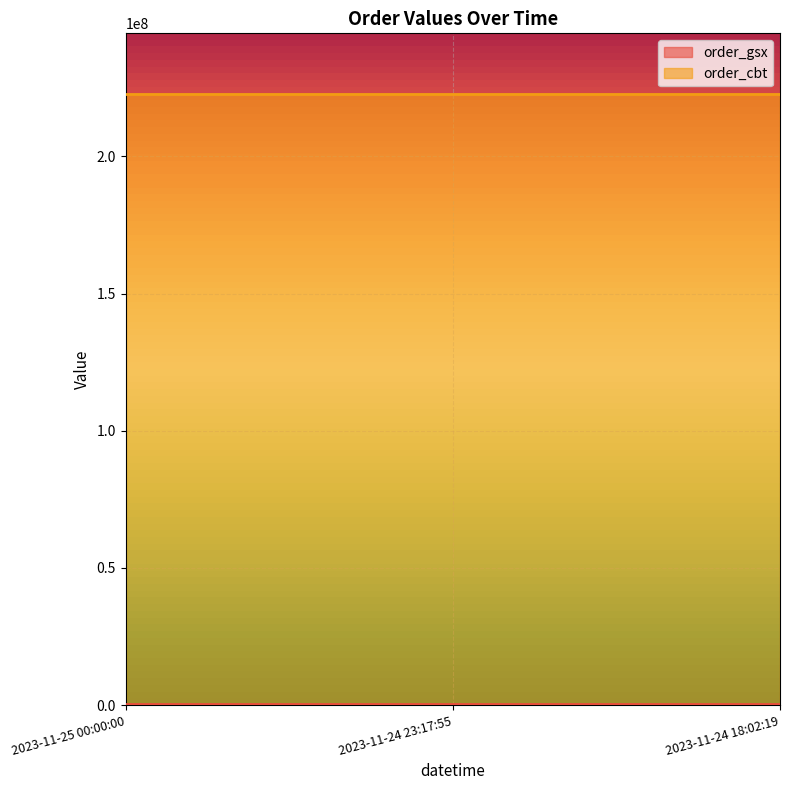

What position from the left is 2023-11-25 00:00:00?

1